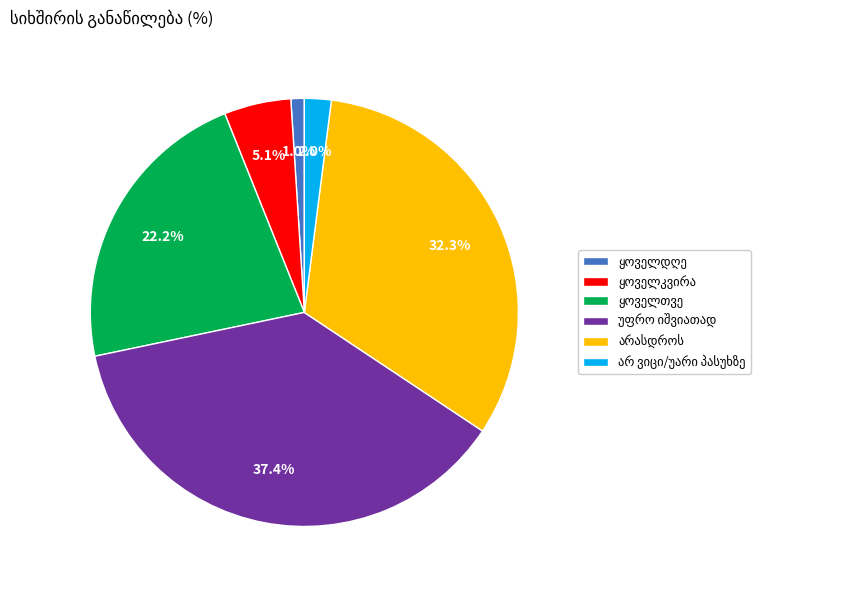

Is there any slice that represents more than half of the pie?

No